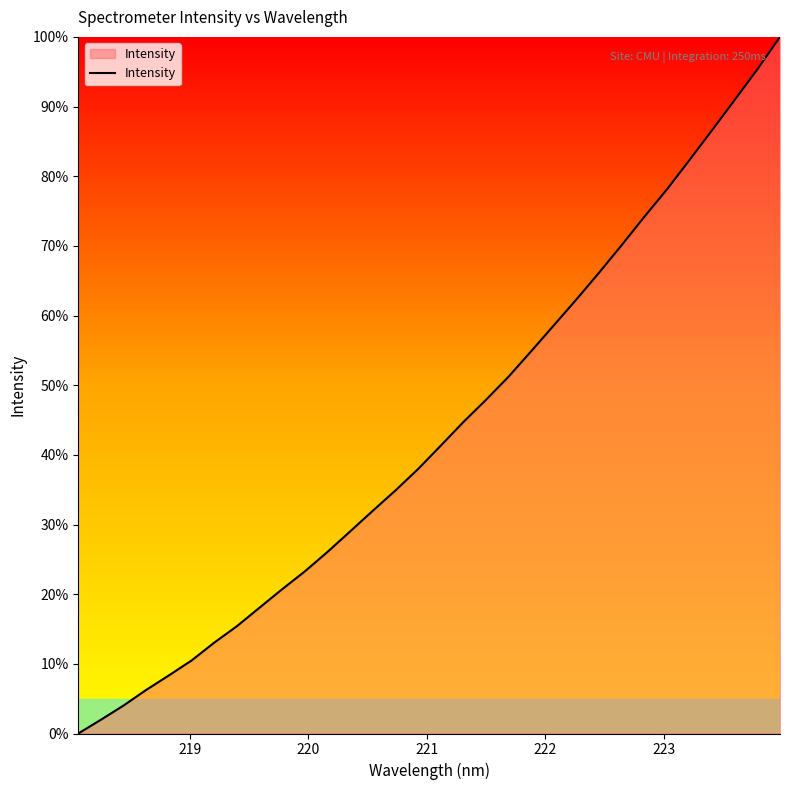

What is the difference between the maximum and minimum values?

100.0